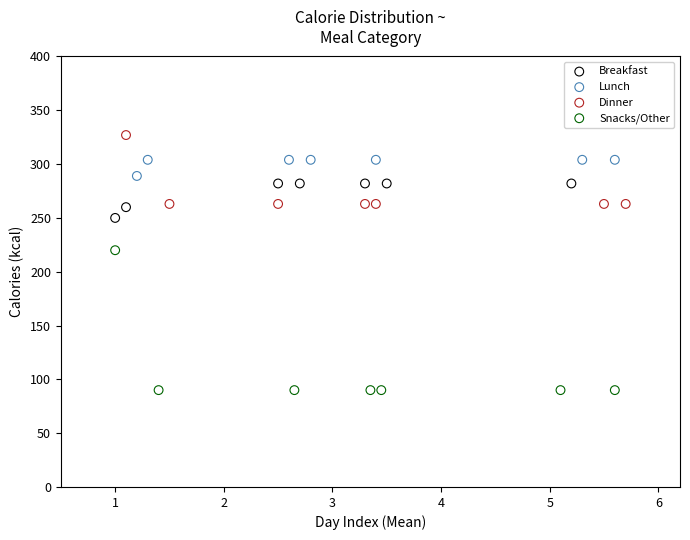

Which series reaches the maximum Y coordinate?

Dinner